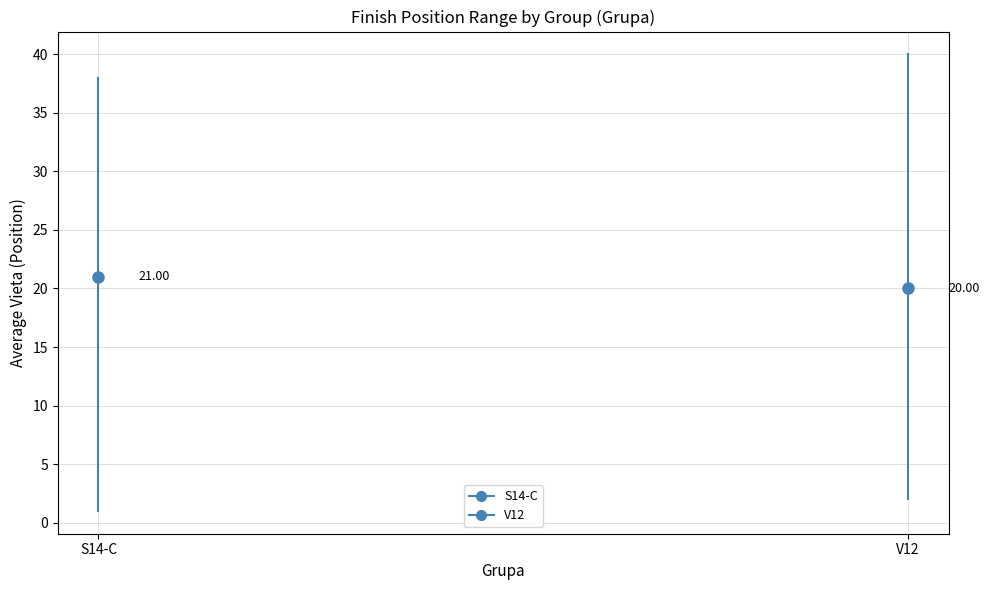

At V12, list the series in order from smallest to largest.

S14-C, V12